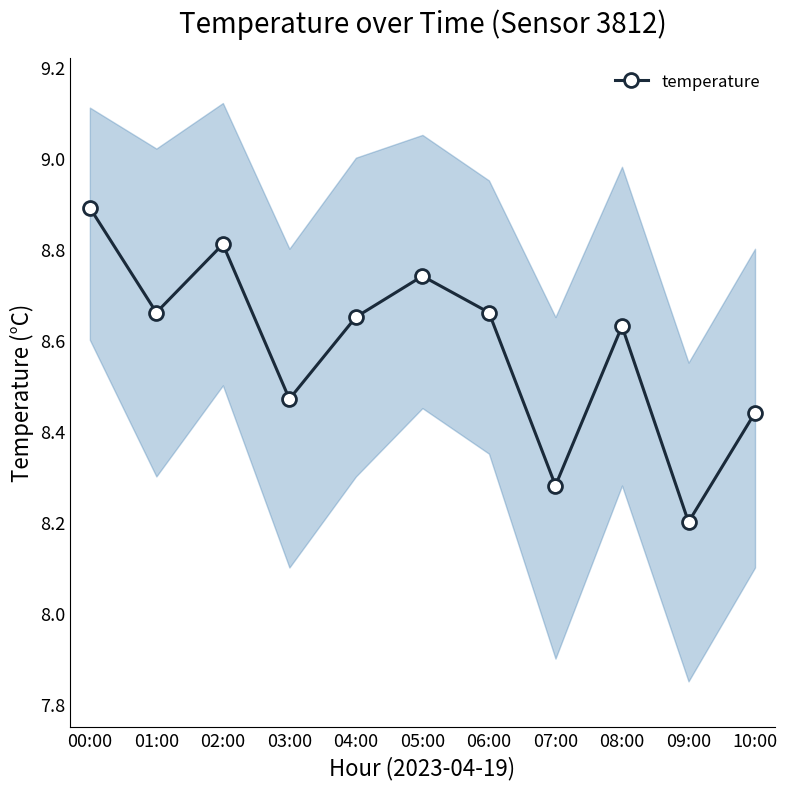

At which category does the chart reach its peak across all series?

00:00